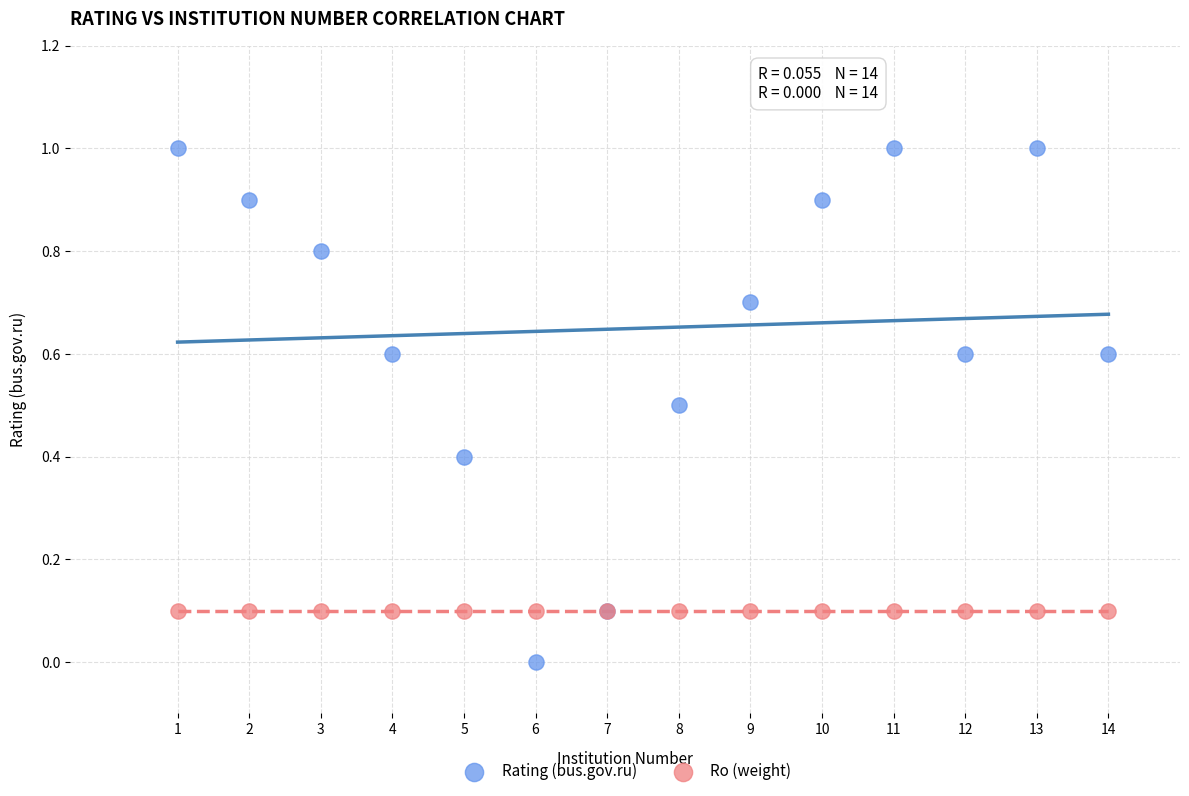

Which series reaches the maximum Y coordinate?

Rating (bus.gov.ru)